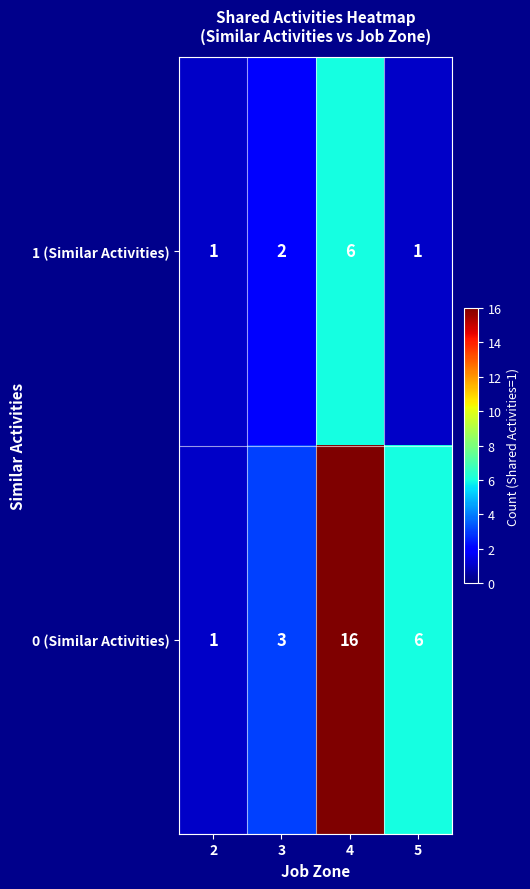

What is the total value across all series at 3?

5